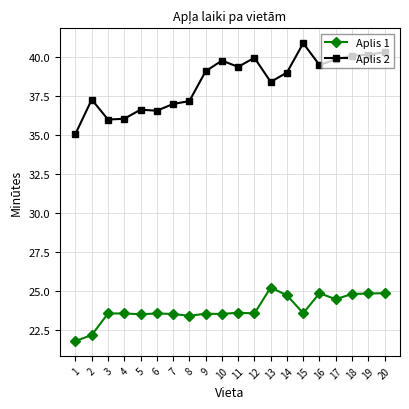

What is the difference between the highest and lowest values at 18?

15.3